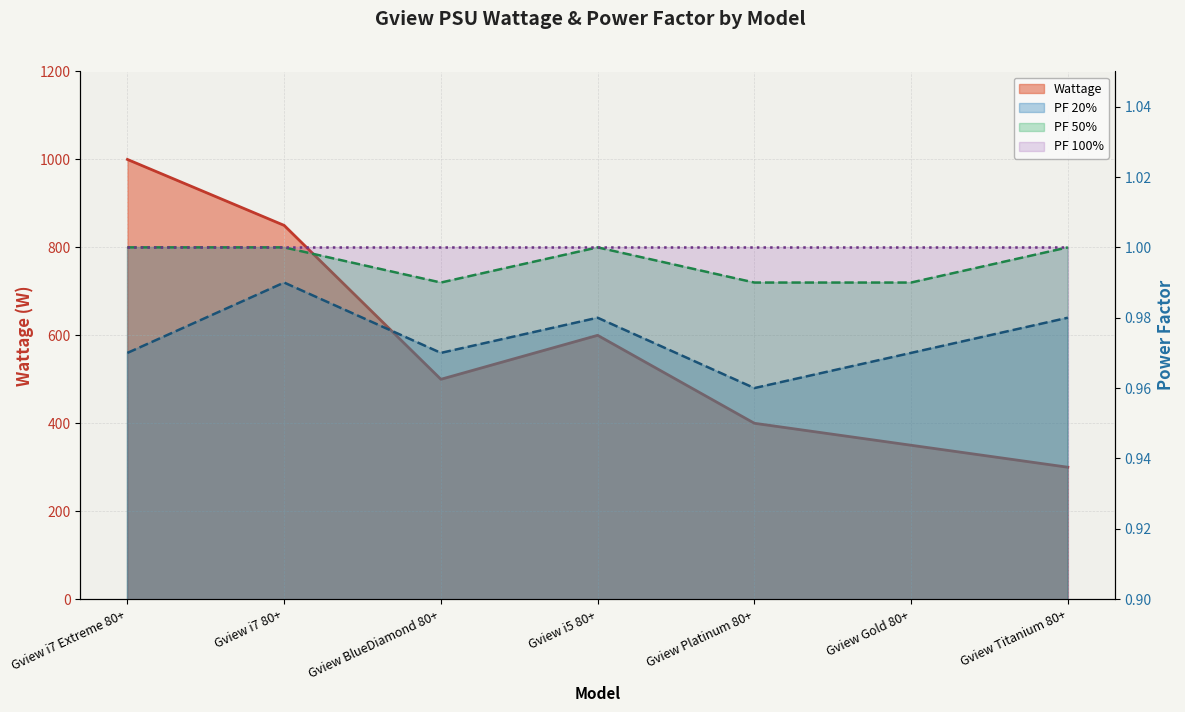

How many data points in Wattage are above 500?

3